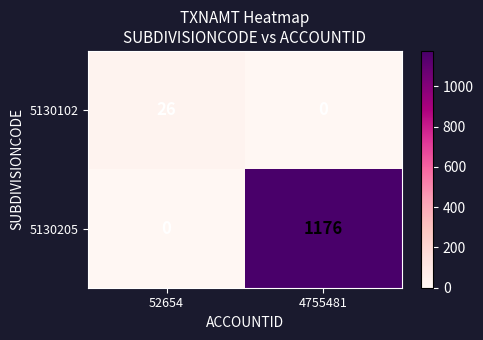

Which series changed the most between 52654 and 4755481?

5130205